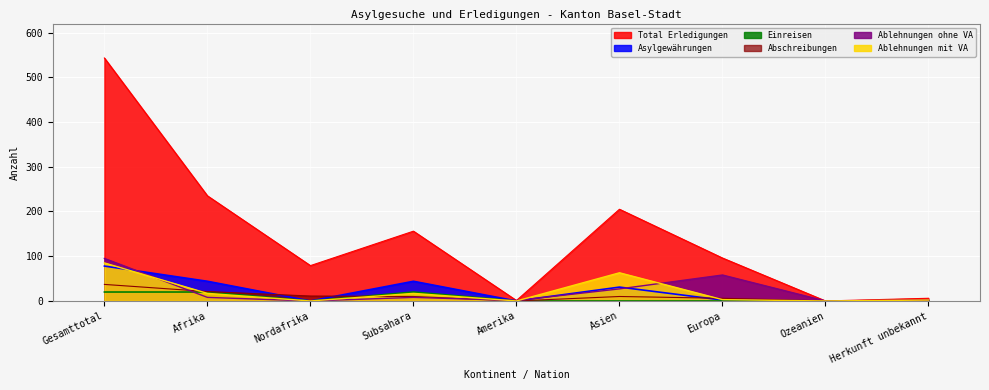

Reading left to right, list all the values displayed in this chart.

Total Erledigungen: Gesamttotal=543	Afrika=235	Nordafrika=79	Subsahara=156	Amerika=1	Asien=205	Europa=96	Ozeanien=0	Herkunft unbekannt=6
Asylgewährungen: Gesamttotal=78	Afrika=44	Nordafrika=0	Subsahara=44	Amerika=0	Asien=31	Europa=2	Ozeanien=0	Herkunft unbekannt=1
Einreisen: Gesamttotal=20	Afrika=20	Nordafrika=0	Subsahara=20	Amerika=0	Asien=0	Europa=0	Ozeanien=0	Herkunft unbekannt=0
Abschreibungen: Gesamttotal=37	Afrika=21	Nordafrika=11	Subsahara=10	Amerika=0	Asien=10	Europa=6	Ozeanien=0	Herkunft unbekannt=0
Ablehnungen ohne VA: Gesamttotal=95	Afrika=8	Nordafrika=0	Subsahara=8	Amerika=1	Asien=27	Europa=58	Ozeanien=0	Herkunft unbekannt=1
Ablehnungen mit VA: Gesamttotal=85	Afrika=17	Nordafrika=0	Subsahara=17	Amerika=0	Asien=63	Europa=3	Ozeanien=0	Herkunft unbekannt=2